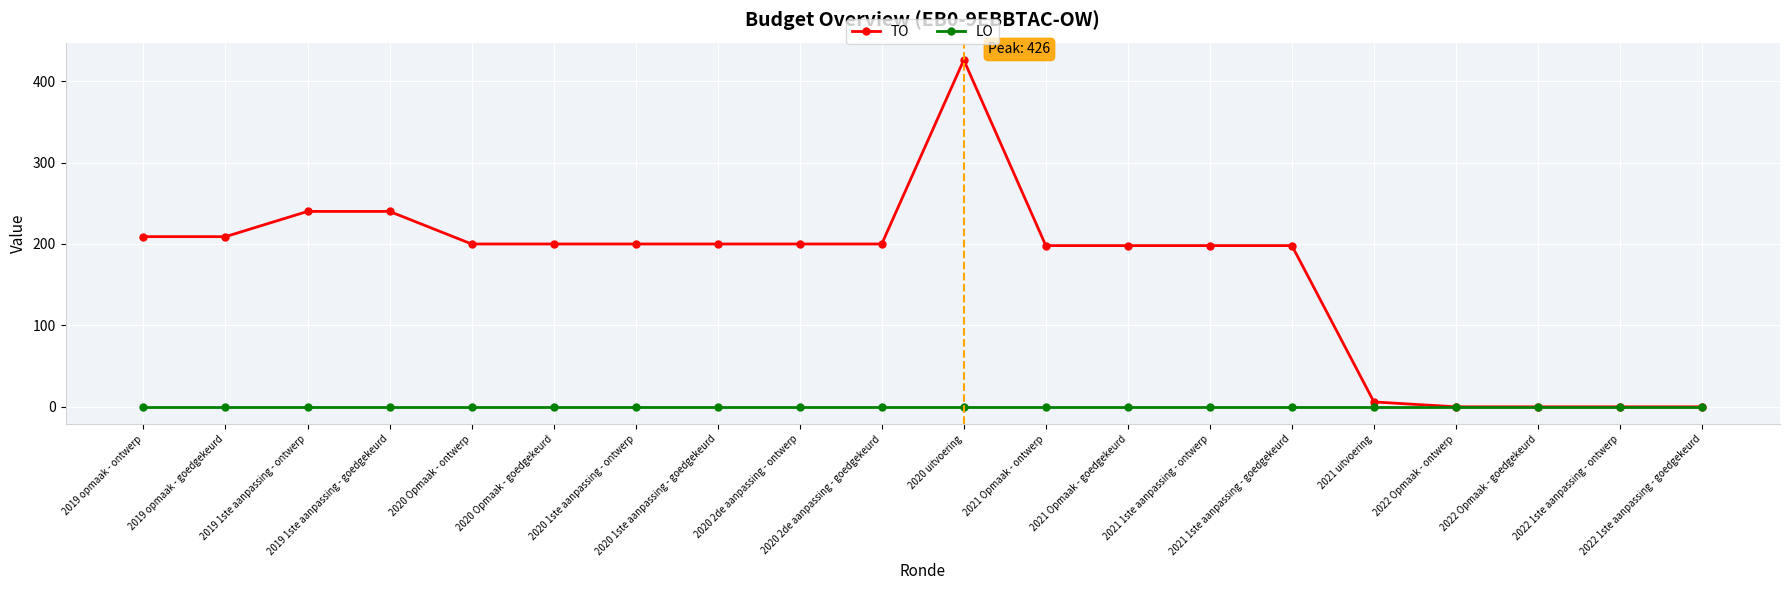

Count the number of categories in the chart.

20